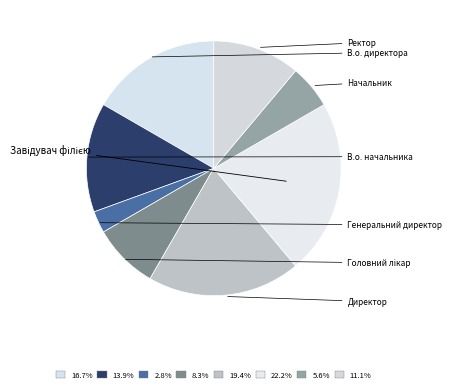

To the nearest percent, what percentage of the pie is Завідувач філією?

22%